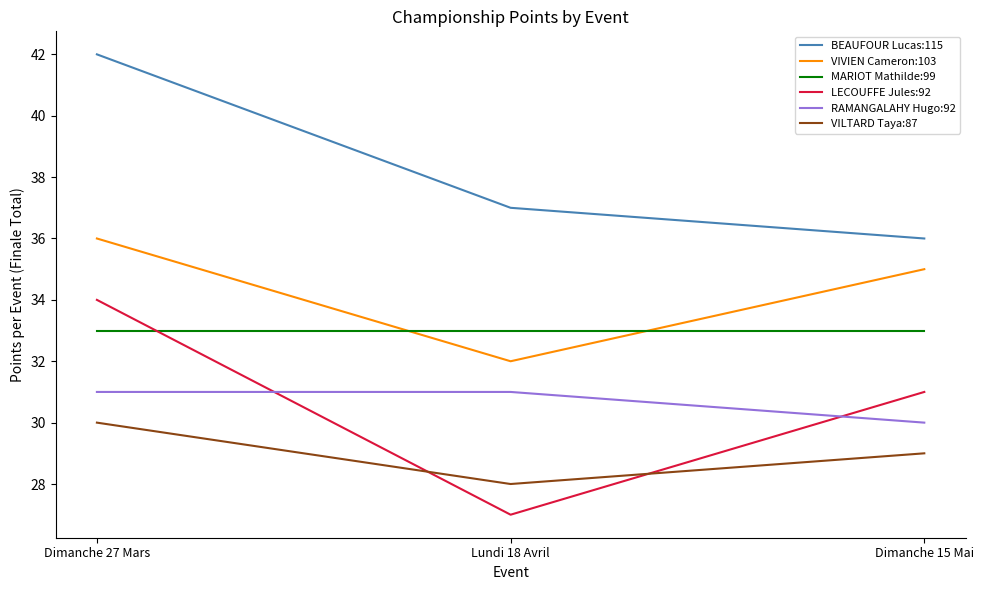

What is the greatest value displayed?

42